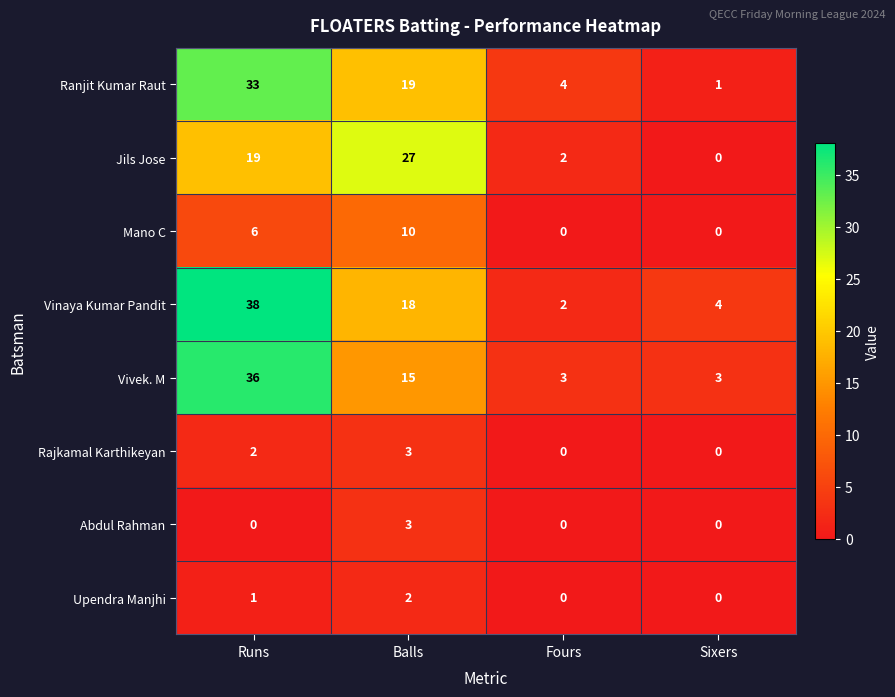

True or false: Jils Jose has a value of 8 at Runs.

False